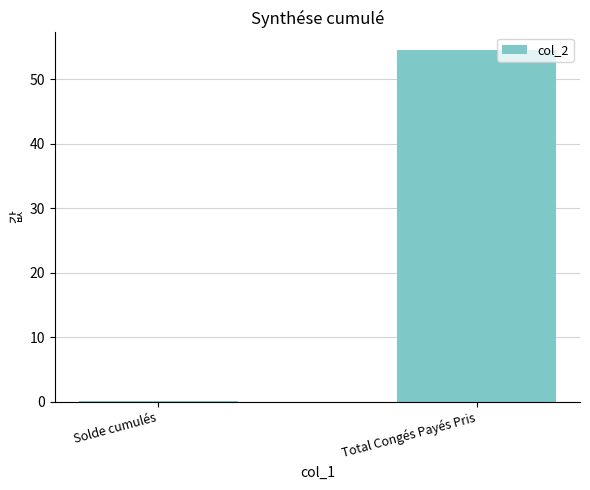

Does the chart contain stacked bars?

No